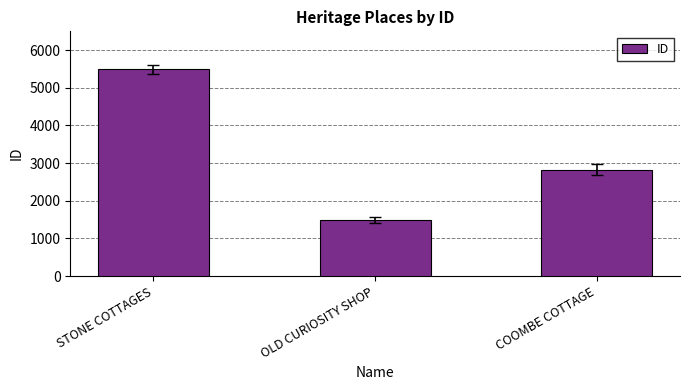

How many distinct data groups are displayed?

1